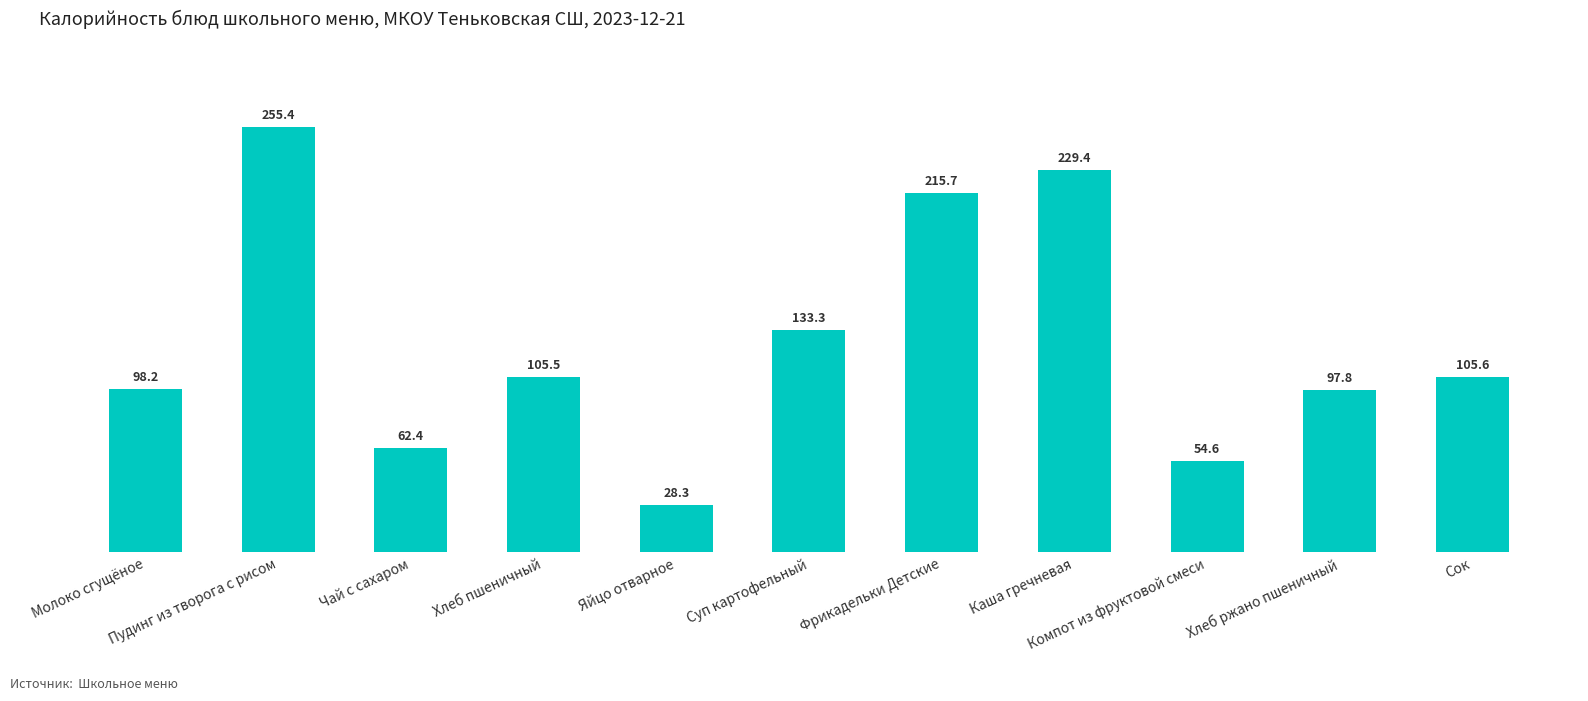

Reading left to right, transcribe all the data shown in this chart.

98.2	255.4	62.4	105.5	28.3	133.3	215.7	229.4	54.6	97.8	105.6